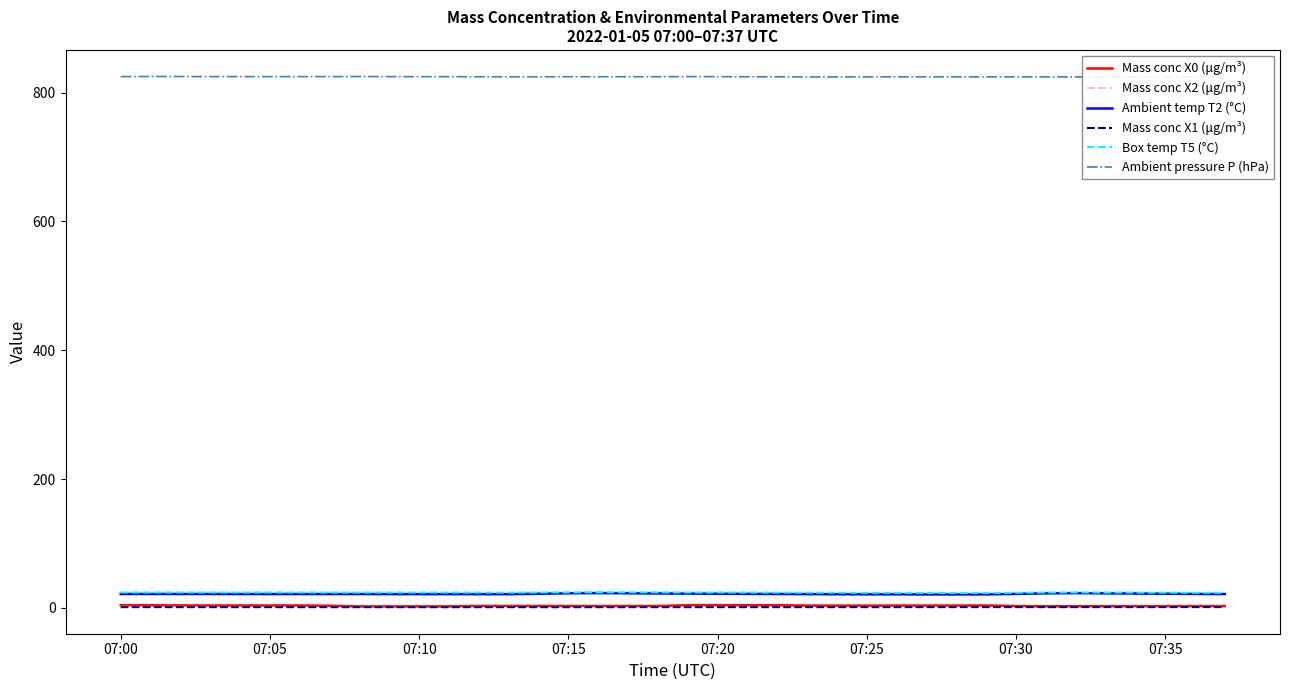

Which series has the largest range (max minus min)?

Ambient temp T2 (°C)